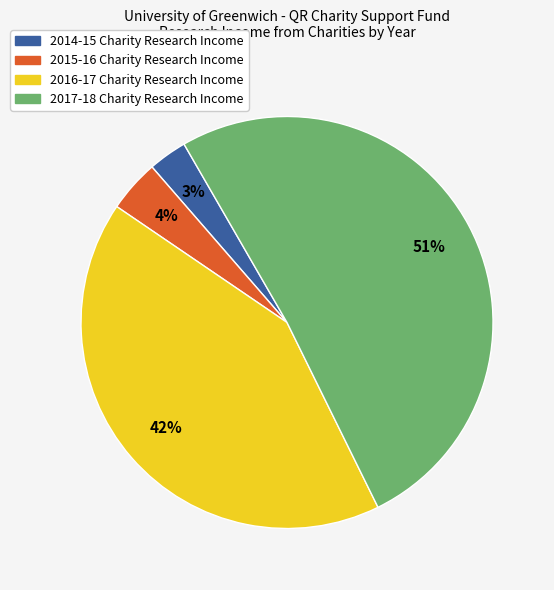

How many slices are in this pie chart?

4